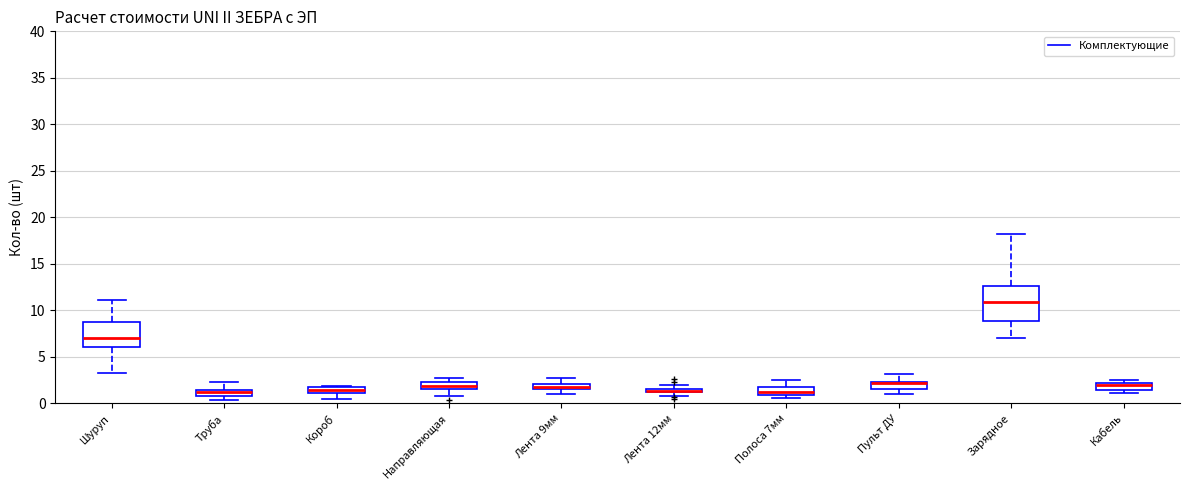

Where is the upper edge of the box for Лента 9мм on the y-axis? The values are not printed on the chart, so give them approximately, as read against the axis.

2.0